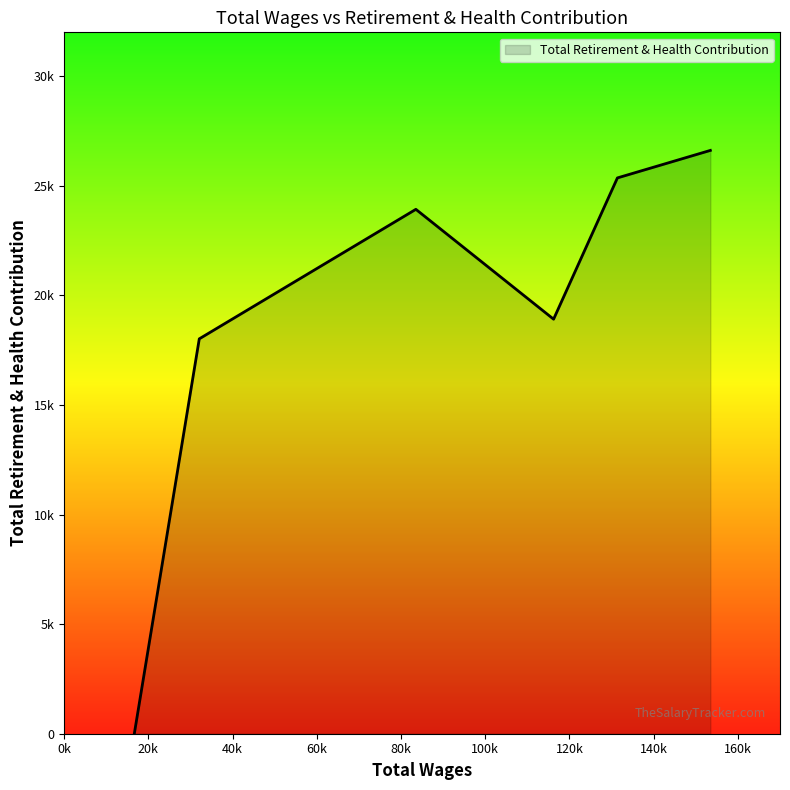

Does the chart display data point markers on the line(s)?

No